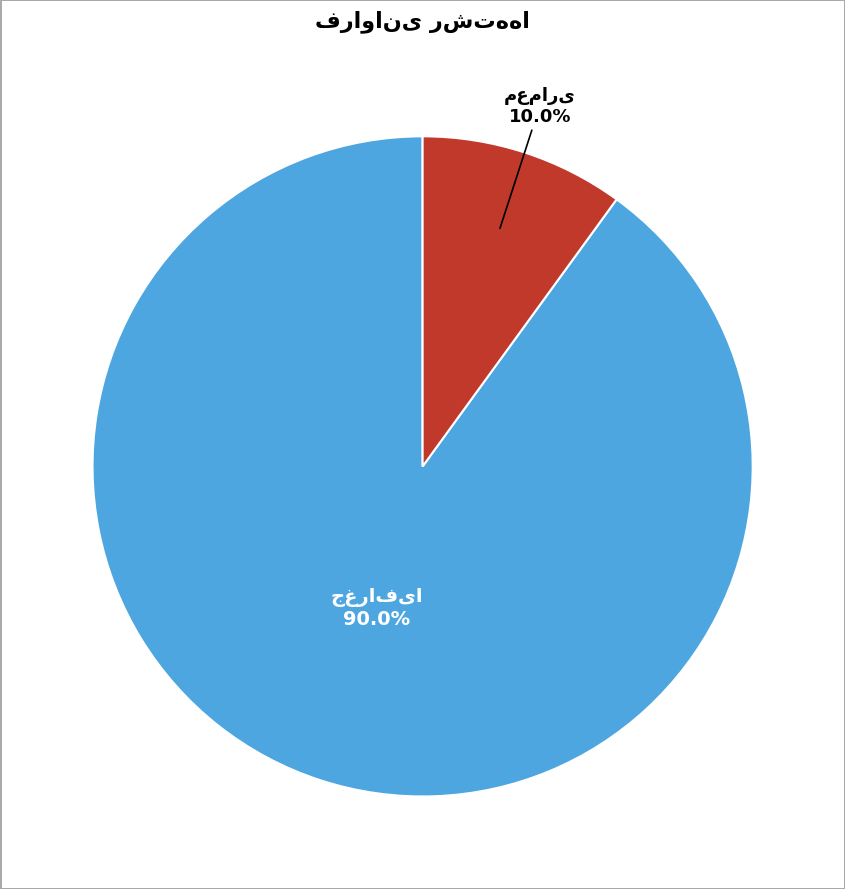

Does any single category account for the majority?

Yes